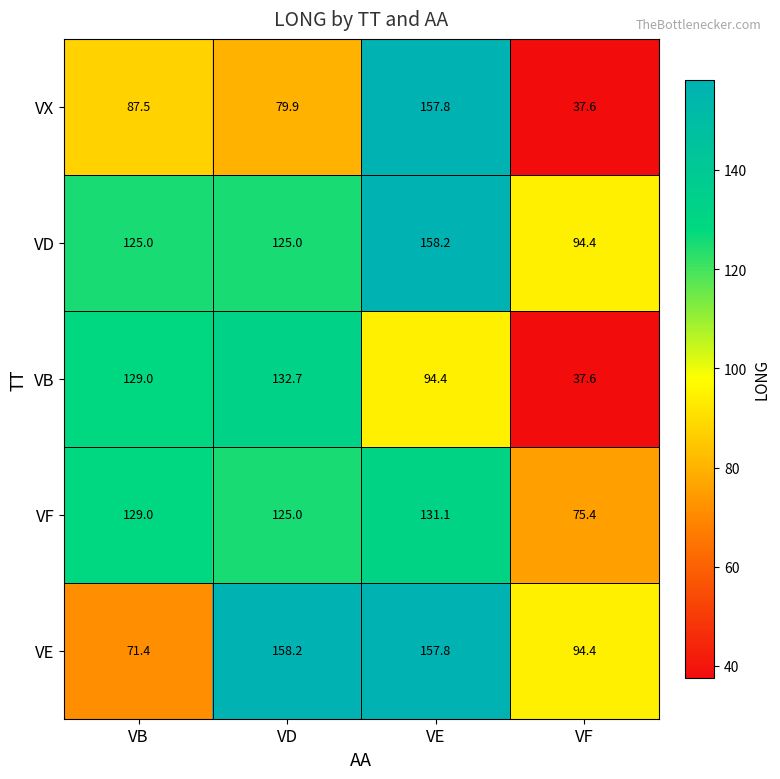

The value of VB at VF is 23.3. True or false?

False